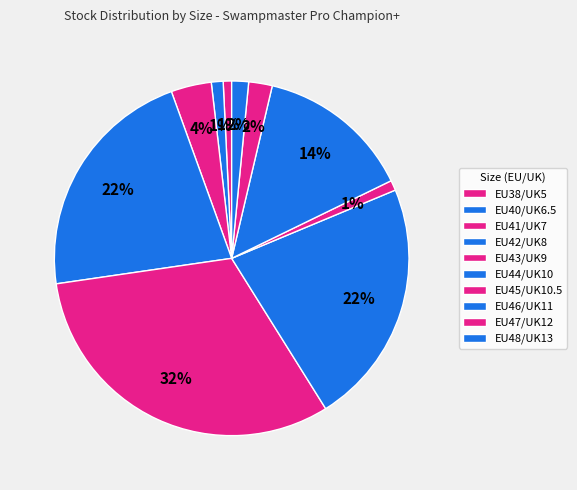

What is the total percentage of EU38/UK5 and EU46/UK11?

14.9%